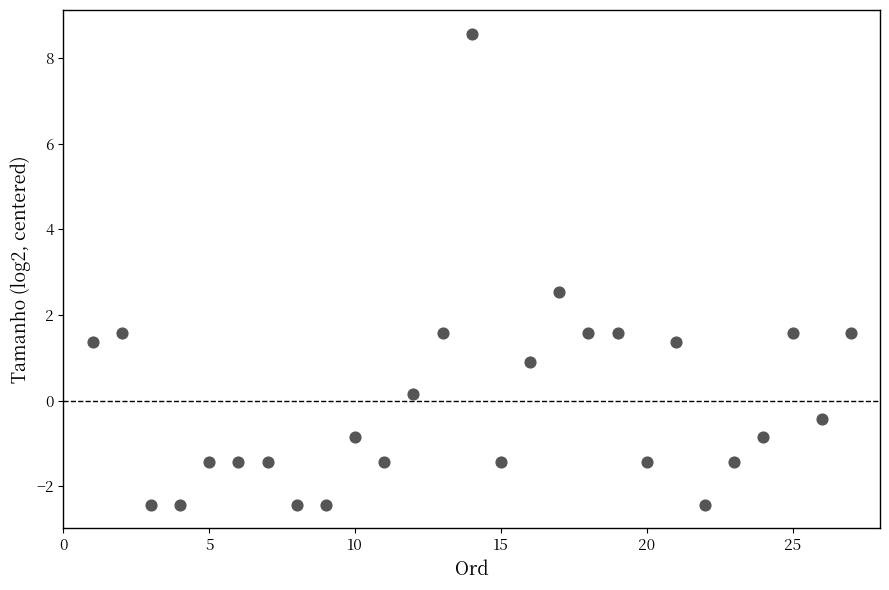

What Y value in the scatter plot is closest to 3?

2.5